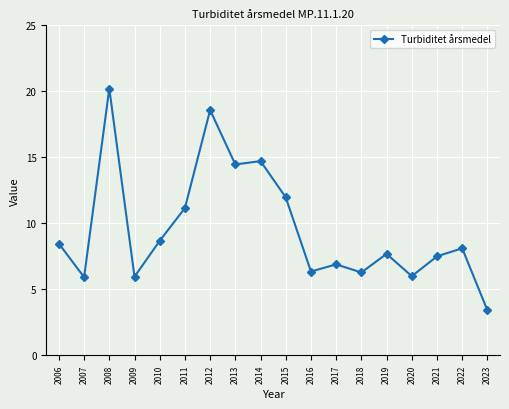

Is it true that the value at 2012 is 18.6?

True